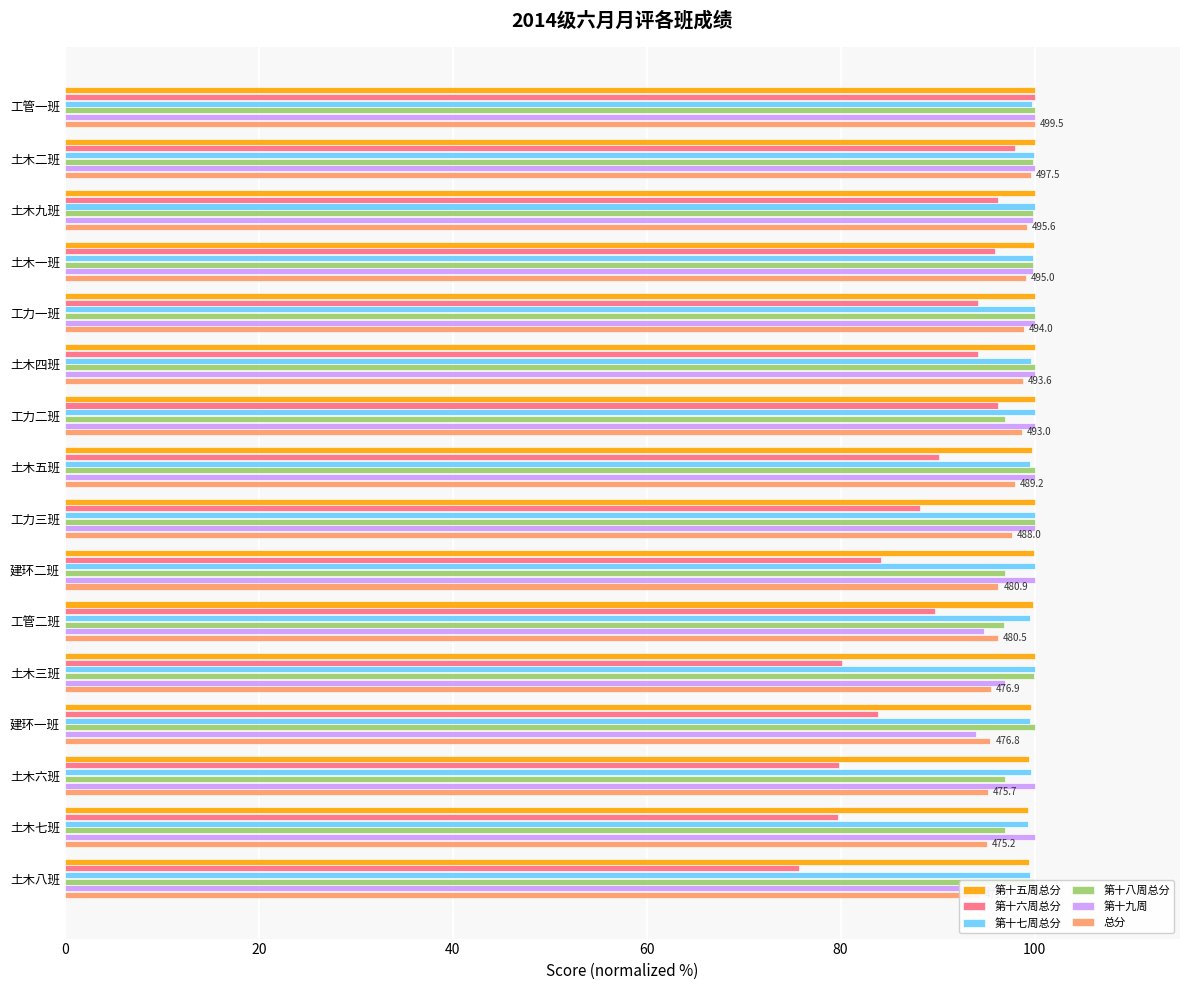

Does the chart contain stacked bars?

No